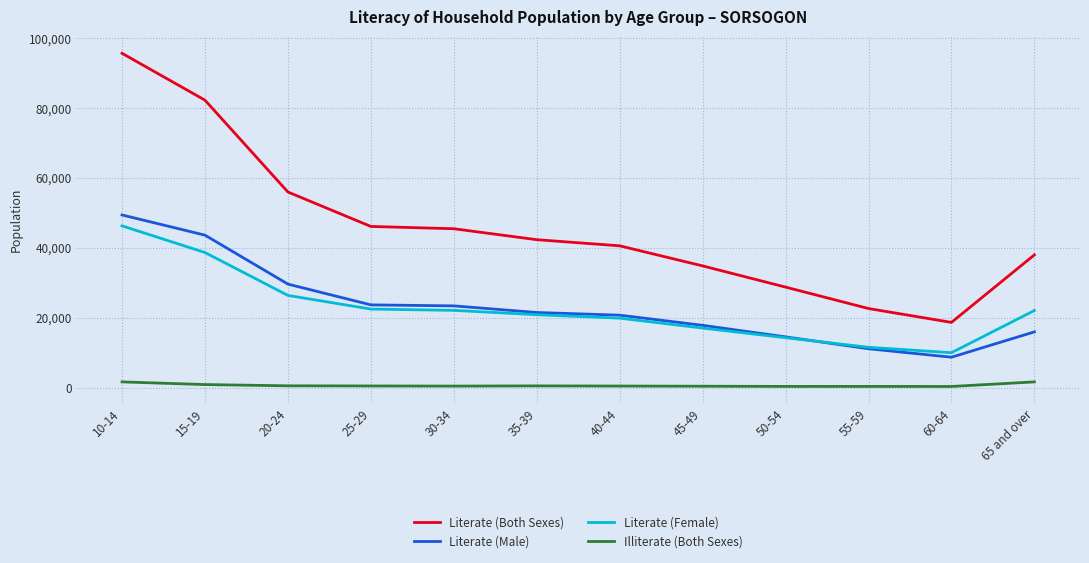

What is the approximate value of Literate (Both Sexes) at 45-49, to the nearest 100?

34800